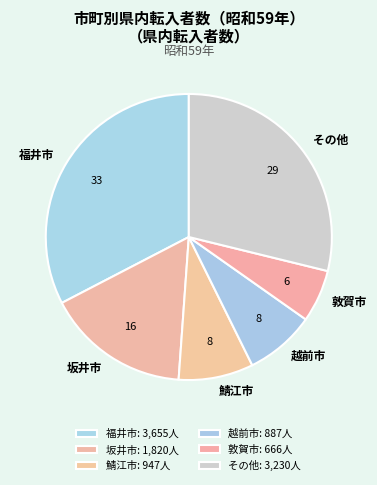

True or false: その他 accounts for 20% of the total.

False